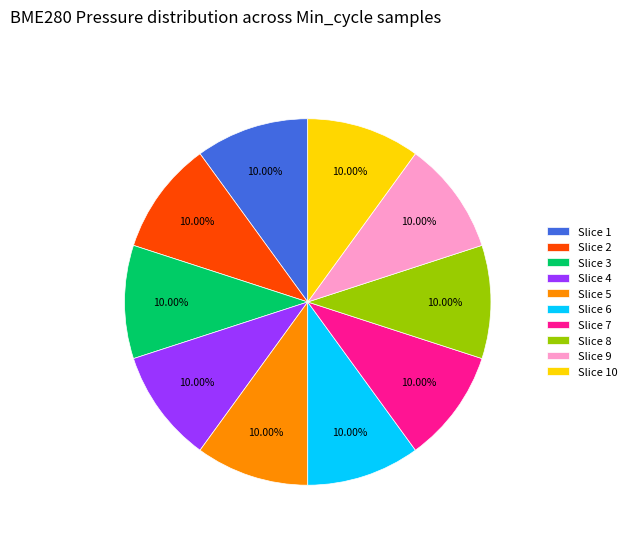

Is Slice 1 the majority of the pie?

No